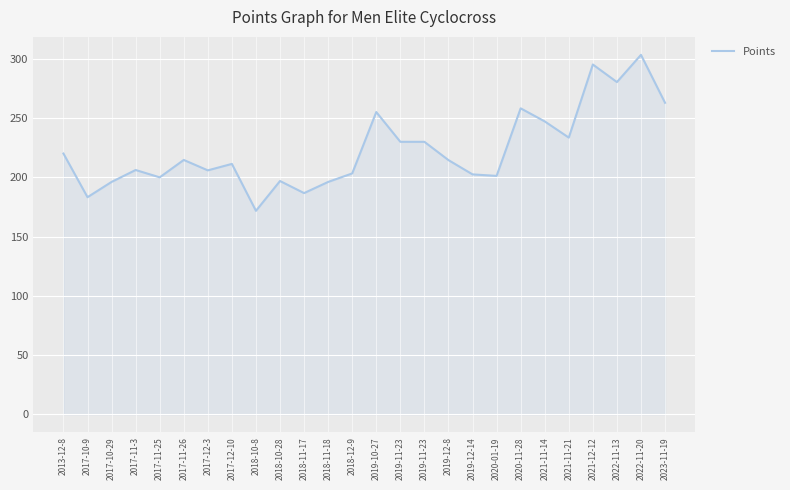

How many lines are shown in the chart?

1